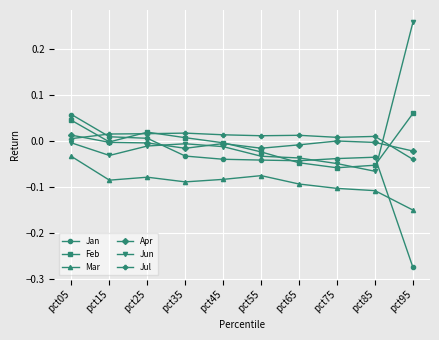

How many data points in Jul are above 0?

9